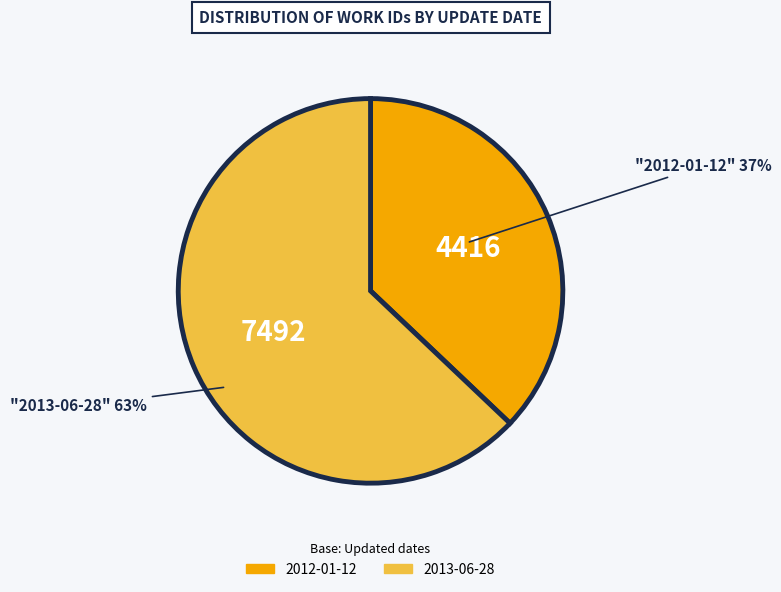

Which category has the biggest portion of the pie?

2013-06-28